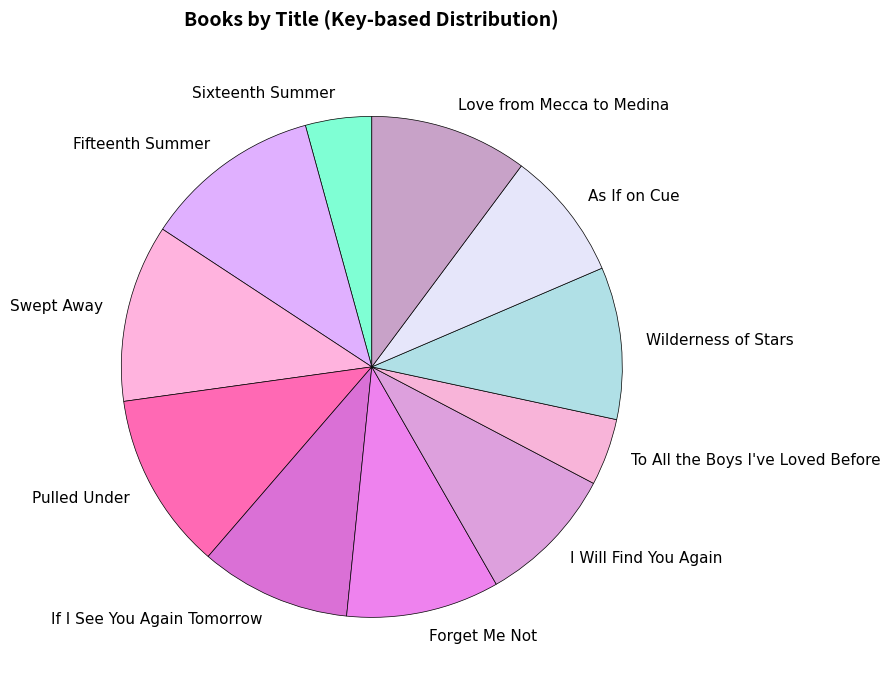

Which has a higher value, If I See You Again Tomorrow or Fifteenth Summer?

Fifteenth Summer